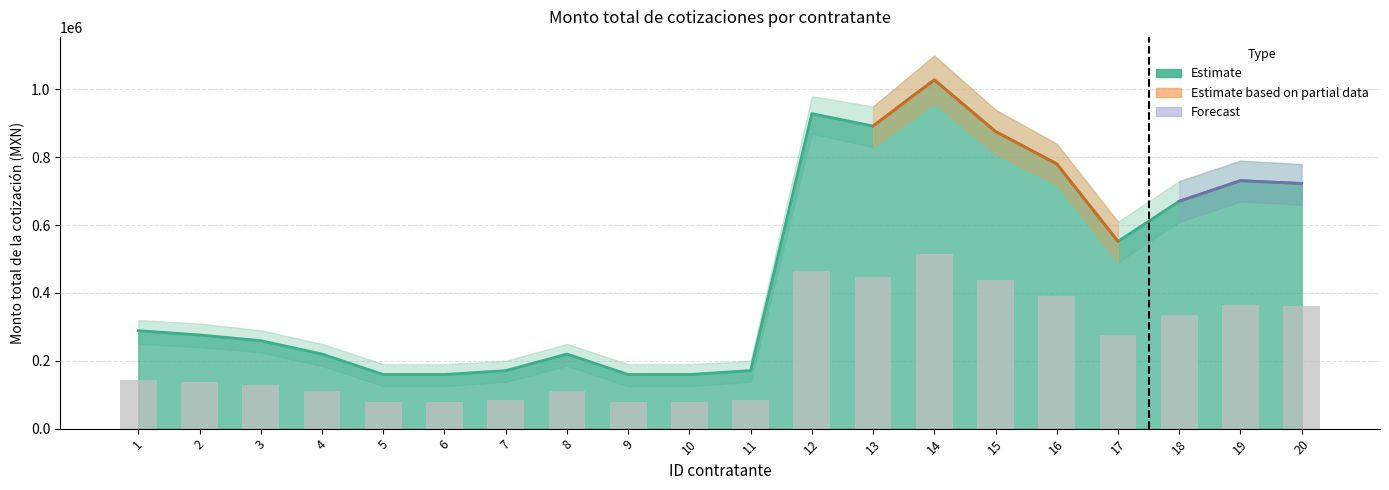

At which label does the data first exceed 144424?

1